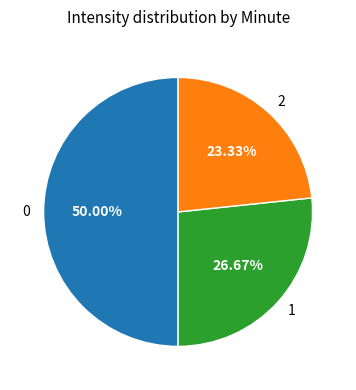

Between 1 and 2, which is larger?

1